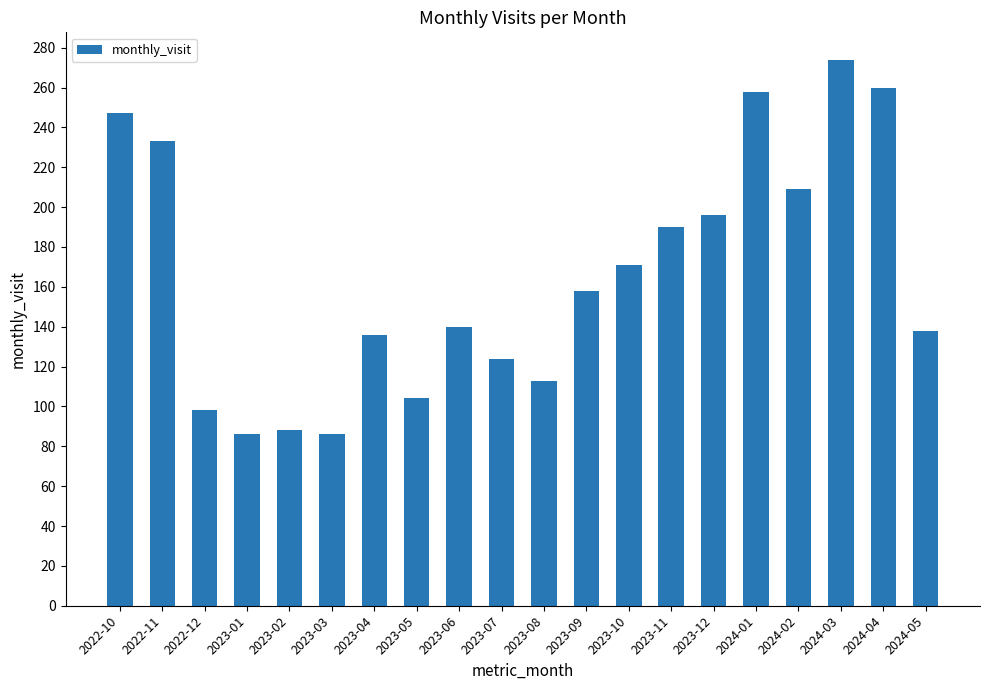

Reading left to right, list all the values displayed in this chart.

247	233	98	86	88	86	136	104	140	124	113	158	171	190	196	258	209	274	260	138